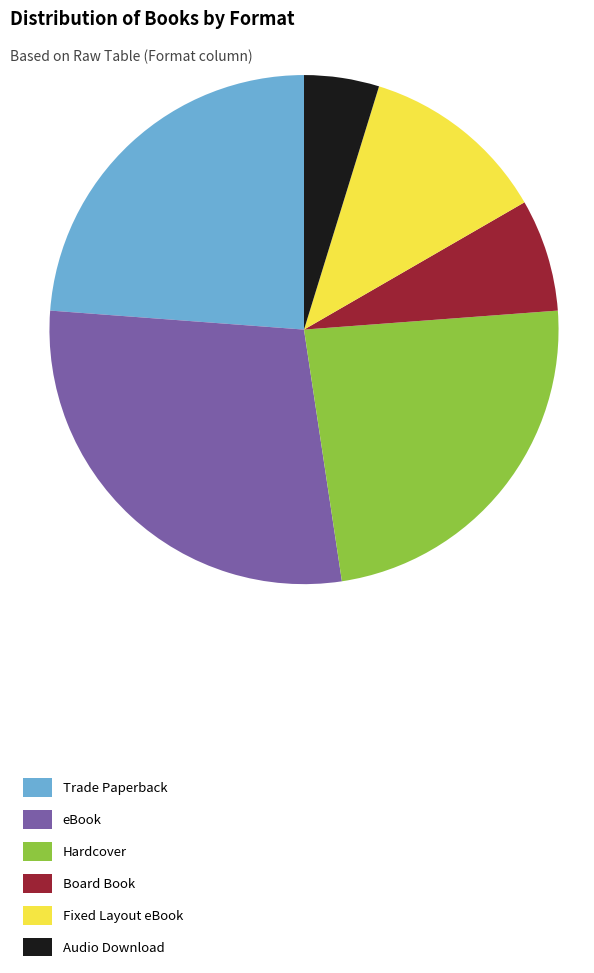

Does any single category account for the majority?

No